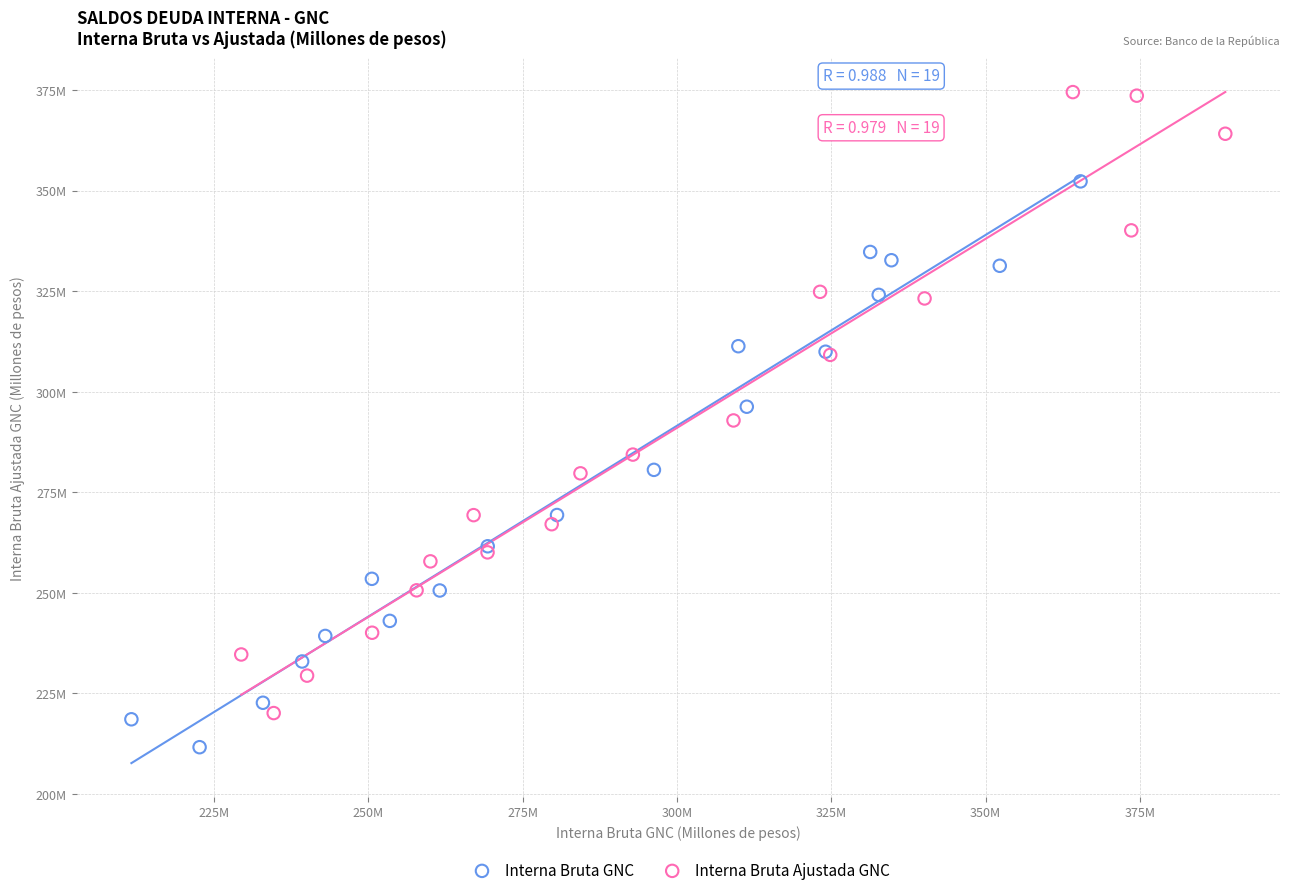

Which series has the widest spread of Y values?

Interna Bruta Ajustada GNC